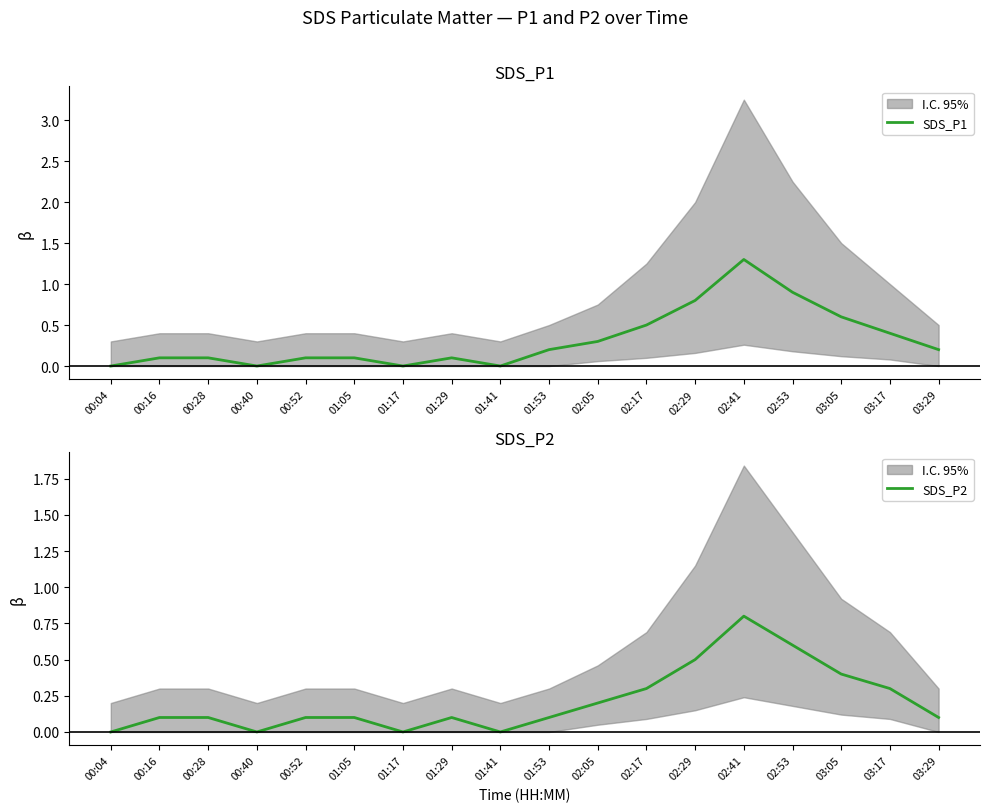

At which category is the sum across all series the highest?

02:41